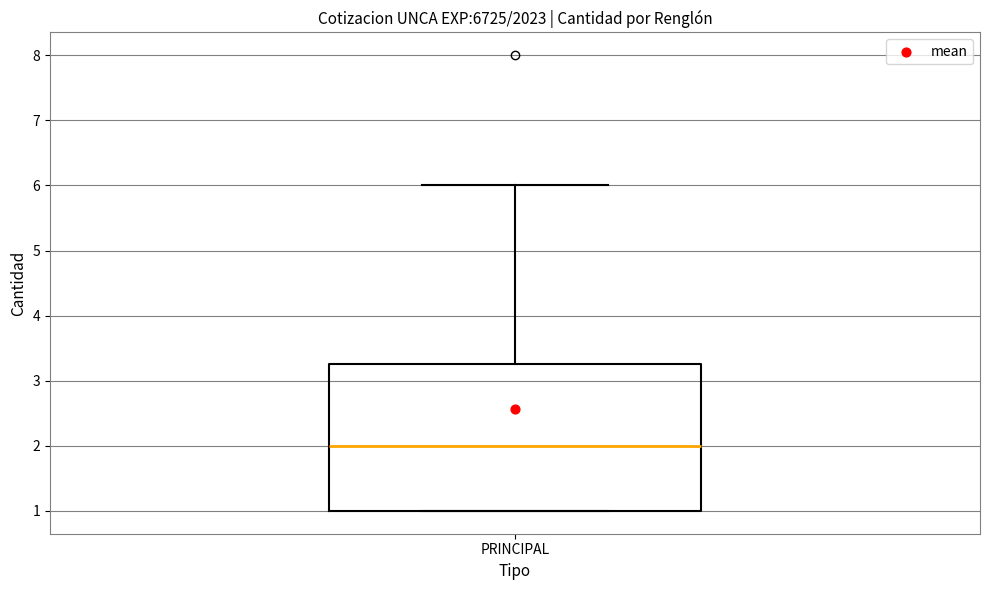

Transcribe this box plot: give where the median line is, the range the box spans, and where the two whiskers end, as read against the y-axis. The values are not printed on the chart, so give them approximately, as read against the axis.

median 2.0, box 1.0 to 3.3, whiskers 1.0 to 6.0